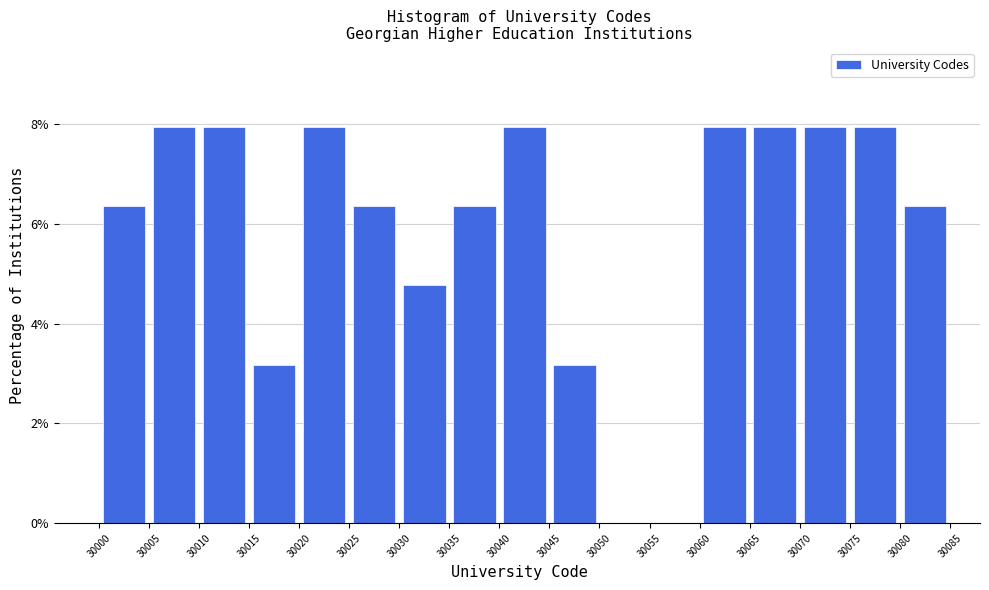

Reading left to right, list every bar in this chart as the range it spans on the x-axis followed by its height. The values are not printed on the chart, so give them approximately, as read against the axis.

30000 to 30005: 6.4
30005 to 30010: 8.0
30010 to 30015: 8.0
30015 to 30020: 3.2
30020 to 30025: 8.0
30025 to 30030: 6.4
30030 to 30035: 4.8
30035 to 30040: 6.4
30040 to 30045: 8.0
30045 to 30050: 3.2
30050 to 30055: 0
30055 to 30060: 0
30060 to 30065: 8.0
30065 to 30070: 8.0
30070 to 30075: 8.0
30075 to 30080: 8.0
30080 to 30085: 6.4